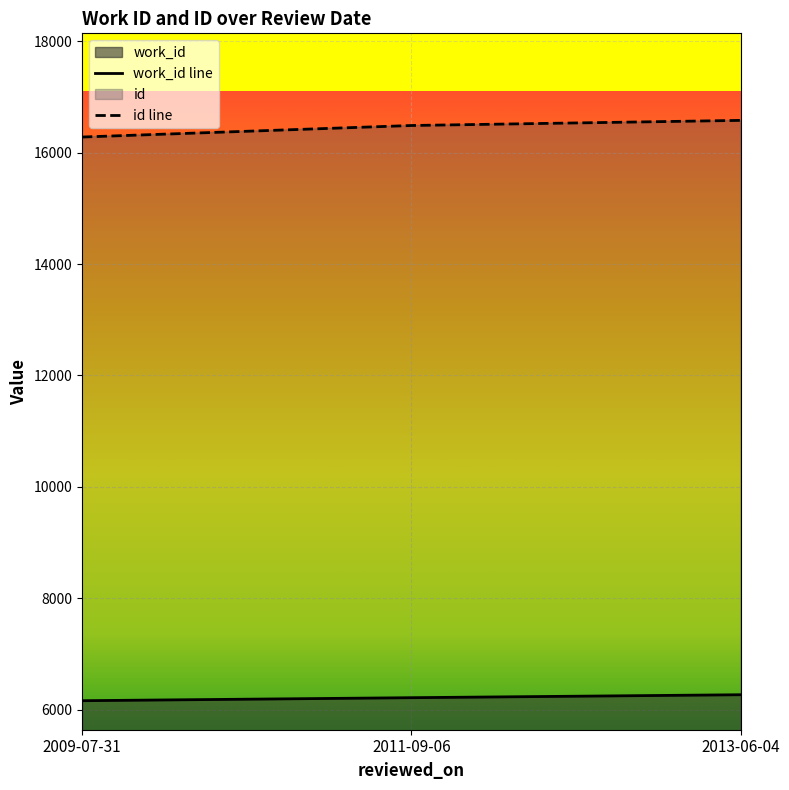

What is the sum of all id values?

49346